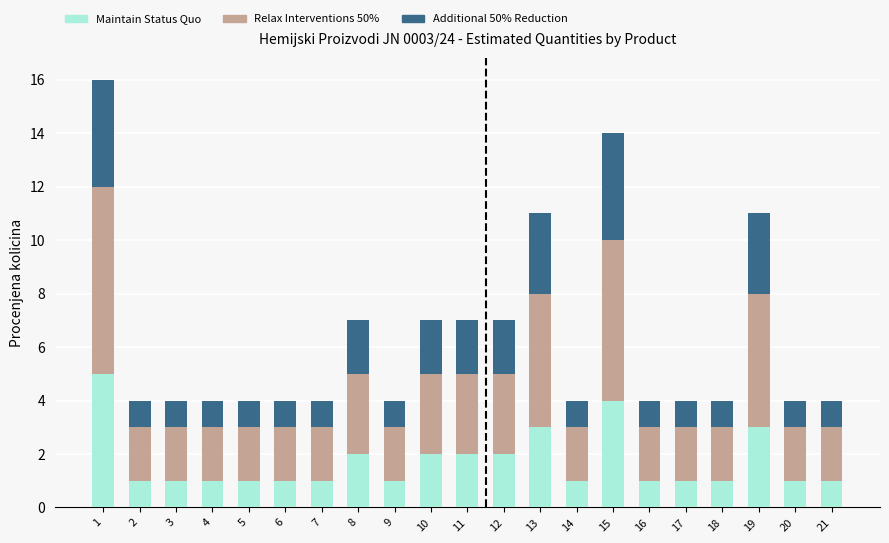

What is the sum of the Maintain Status Quo values at 21 and 19?

4